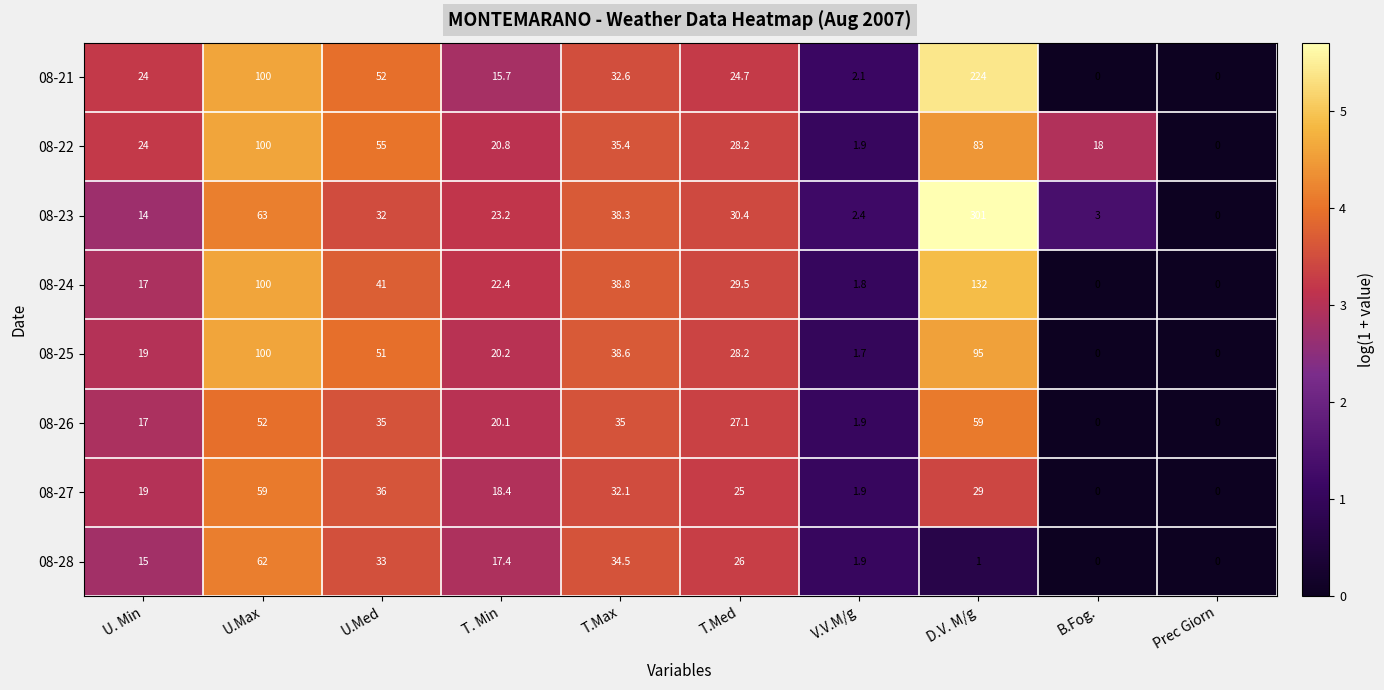

What is the sum of all 08-25 values?

353.7